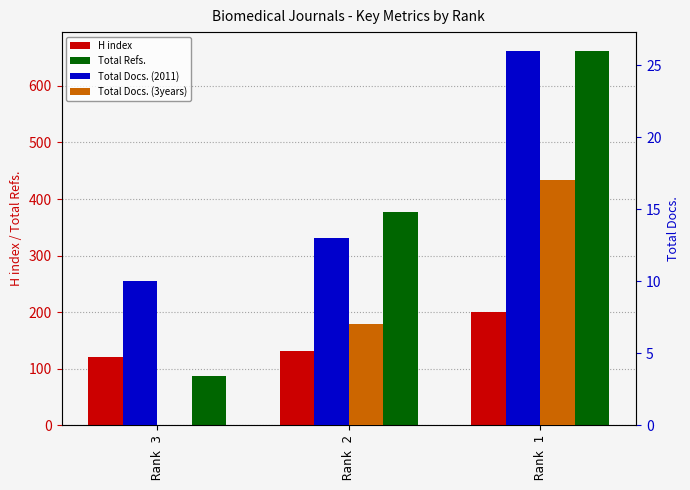

At which label does Total Docs. (2011) reach its peak?

Rank 1